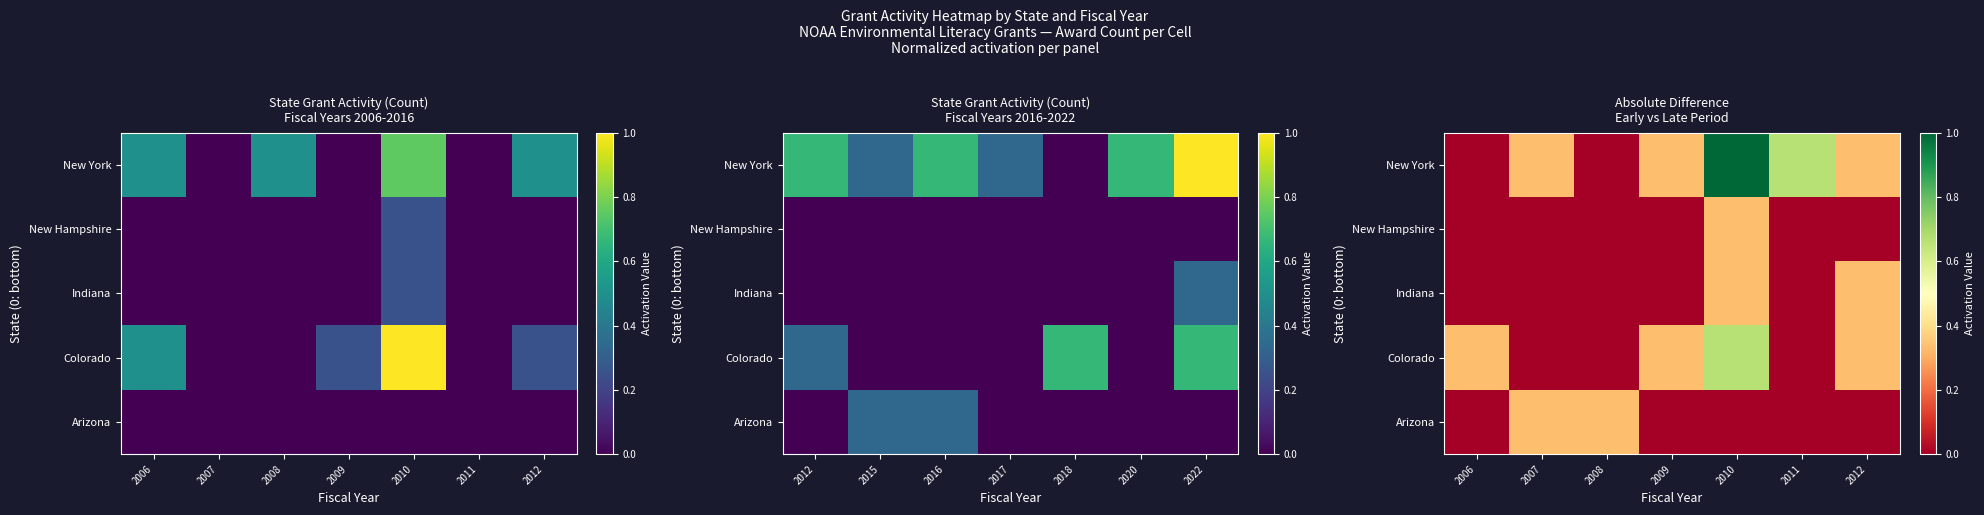

At 2010, list the series in order from smallest to largest.

Arizona, Indiana, New Hampshire, Colorado, New York